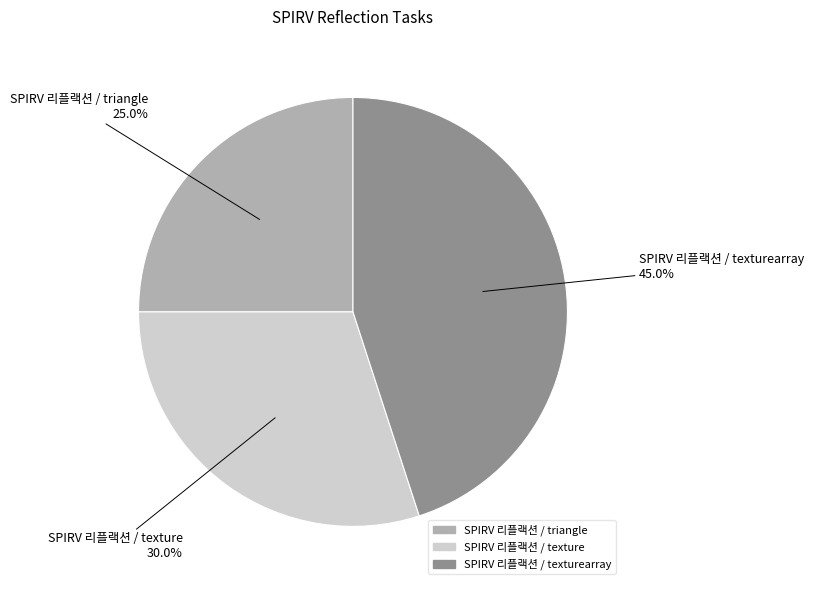

What is the smallest slice in the pie chart?

SPIRV 리플랙션 / triangle